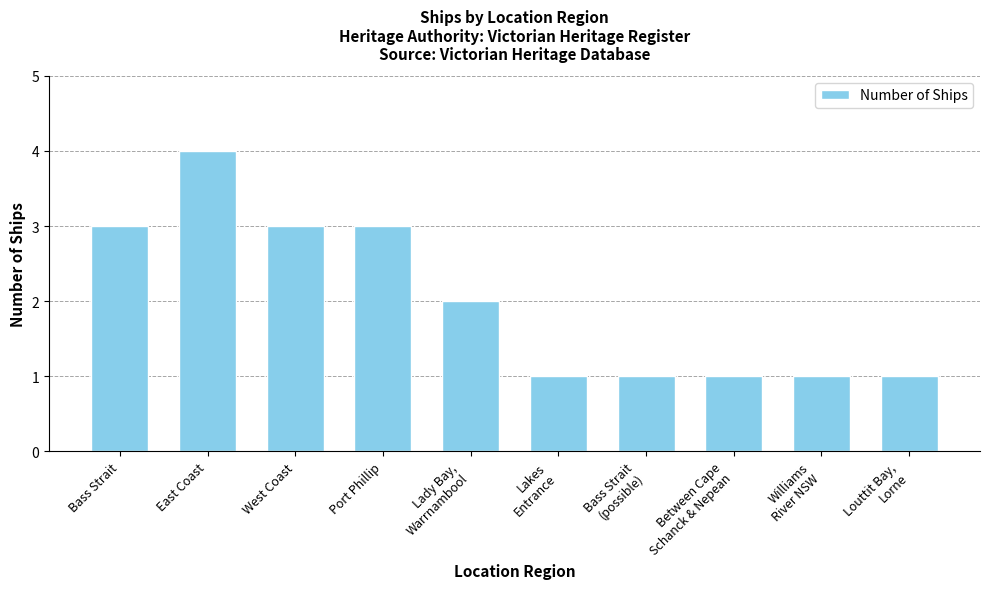

The value at West Coast is 3. True or false?

True